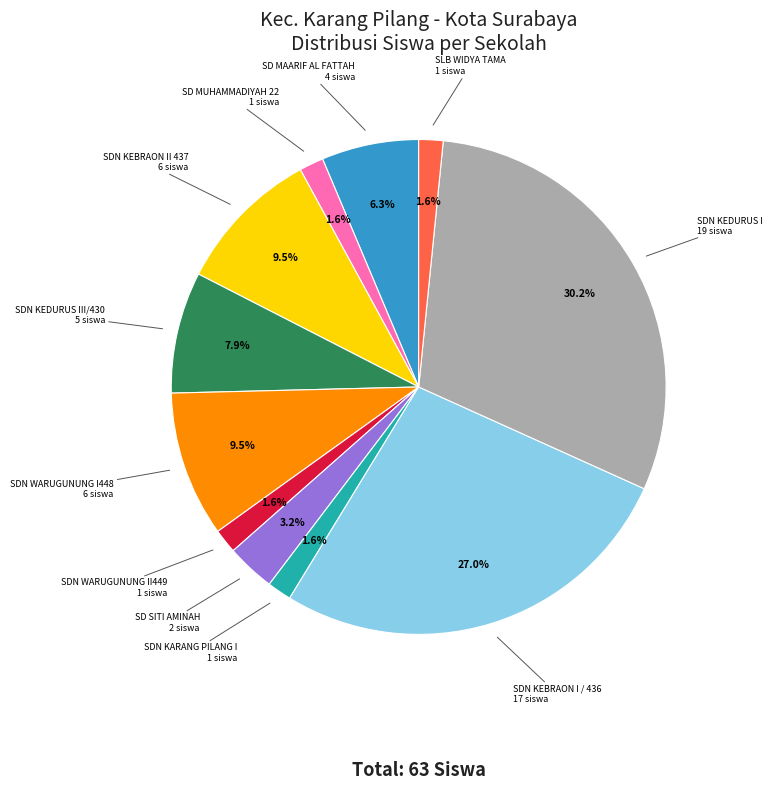

To the nearest percent, what portion does SDN KEDURUS I represent?

30%